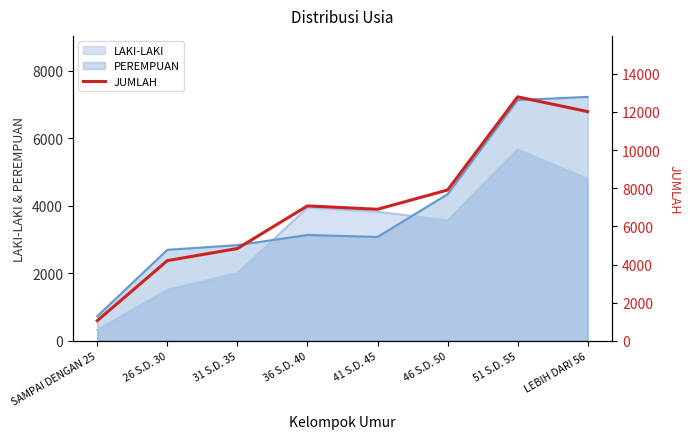

Reading left to right, extract all data points from this chart.

SAMPAI DENGAN 25=1055	26 S.D. 30=4203	31 S.D. 35=4838	36 S.D. 40=7074	41 S.D. 45=6896	46 S.D. 50=7906	51 S.D. 55=12790	LEBIH DARI 56=12018